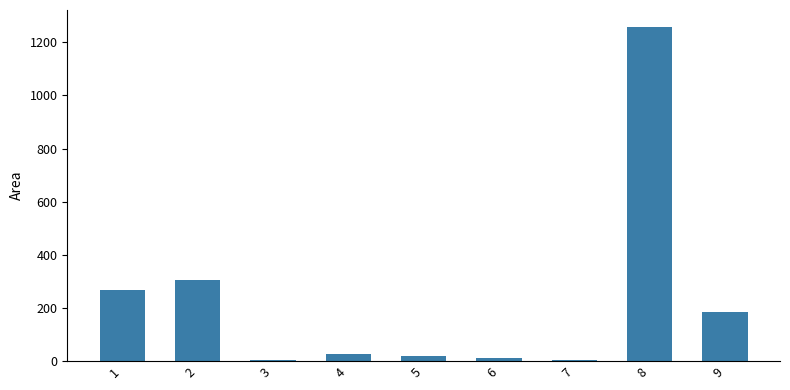

What is the maximum value shown in the chart?

1259